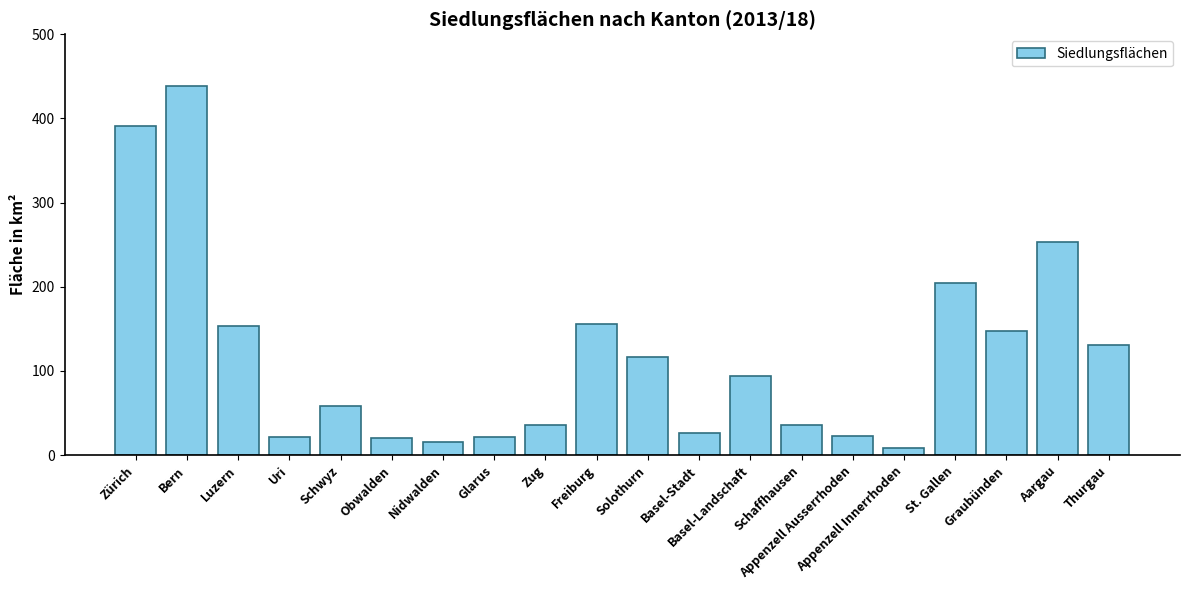

What is the greatest value displayed?

438.9